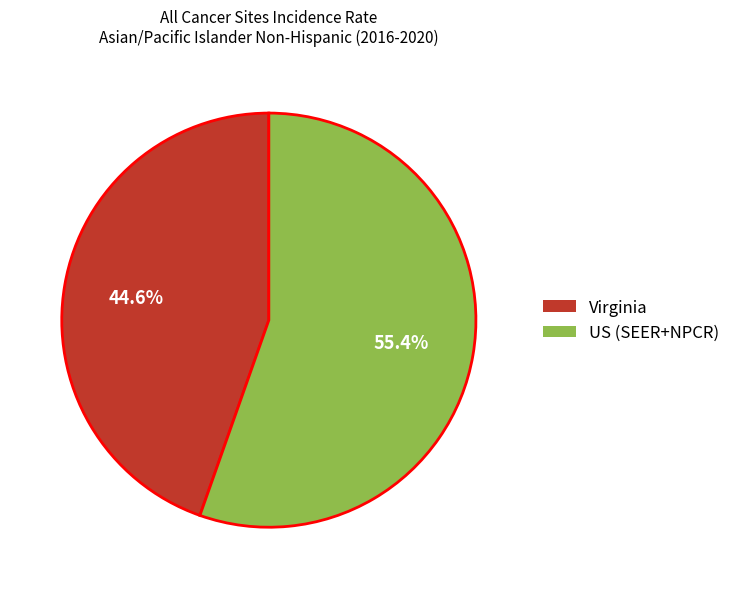

Which slice represents more than half of the pie?

US (SEER+NPCR)